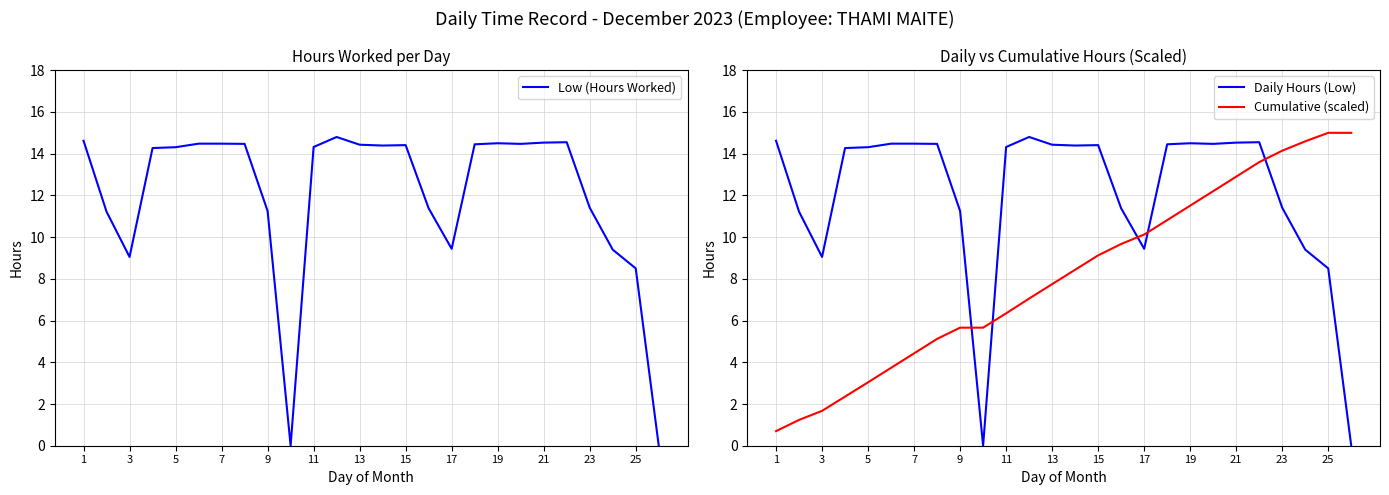

What is the sum of all Cumulative (scaled) values?

211.9